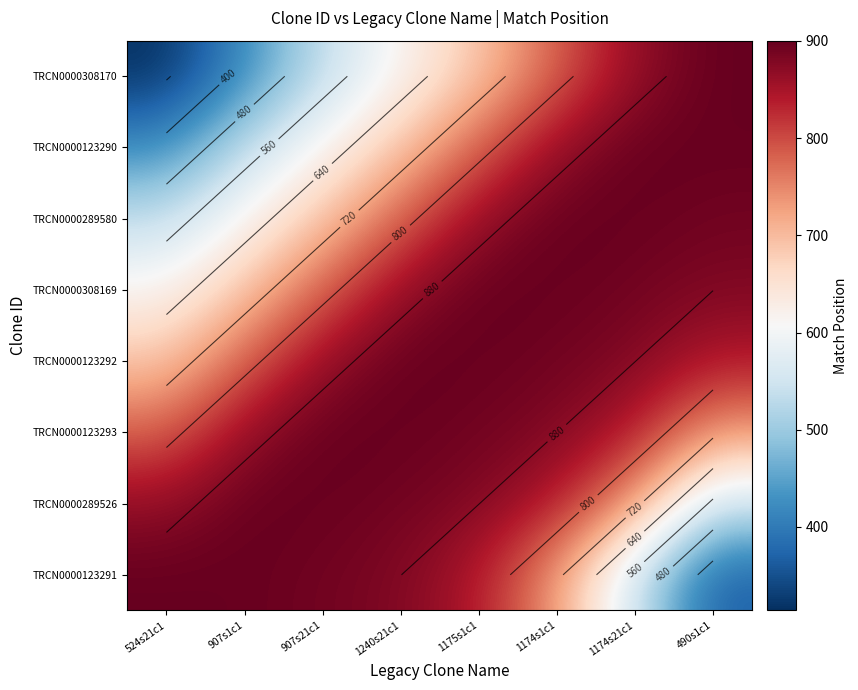

True or false: TRCN0000123293 has a value of 393.8 at 907s21c1.

False